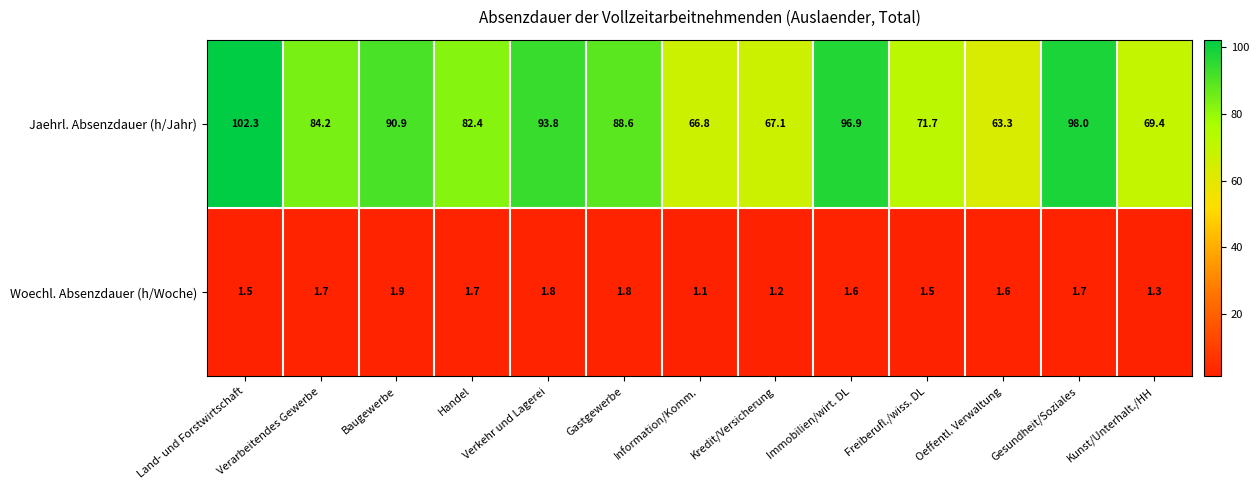

How many categories are shown in the chart?

13